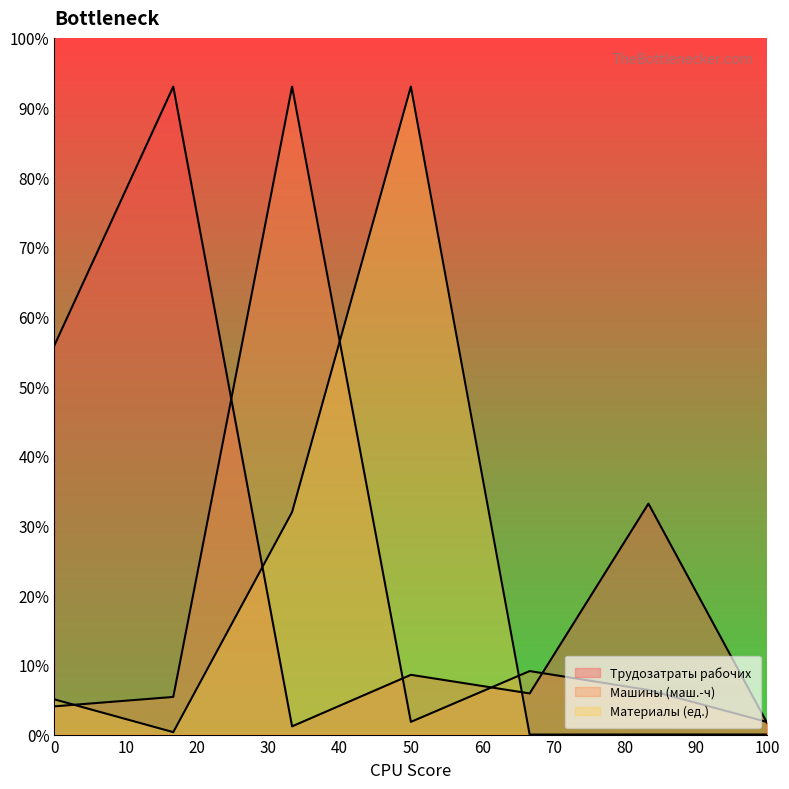

Which series ends up on top after the final intersection of Материалы (ед.) and Машины (маш.-ч)?

Машины (маш.-ч)